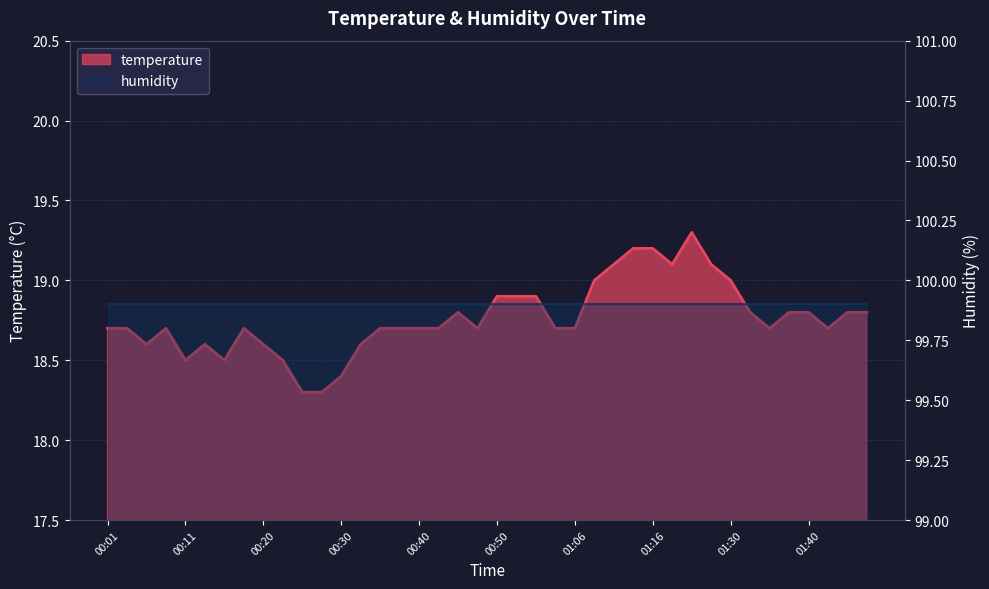

What is the ratio of the value at 00:48 to the value at 01:47?

1.0